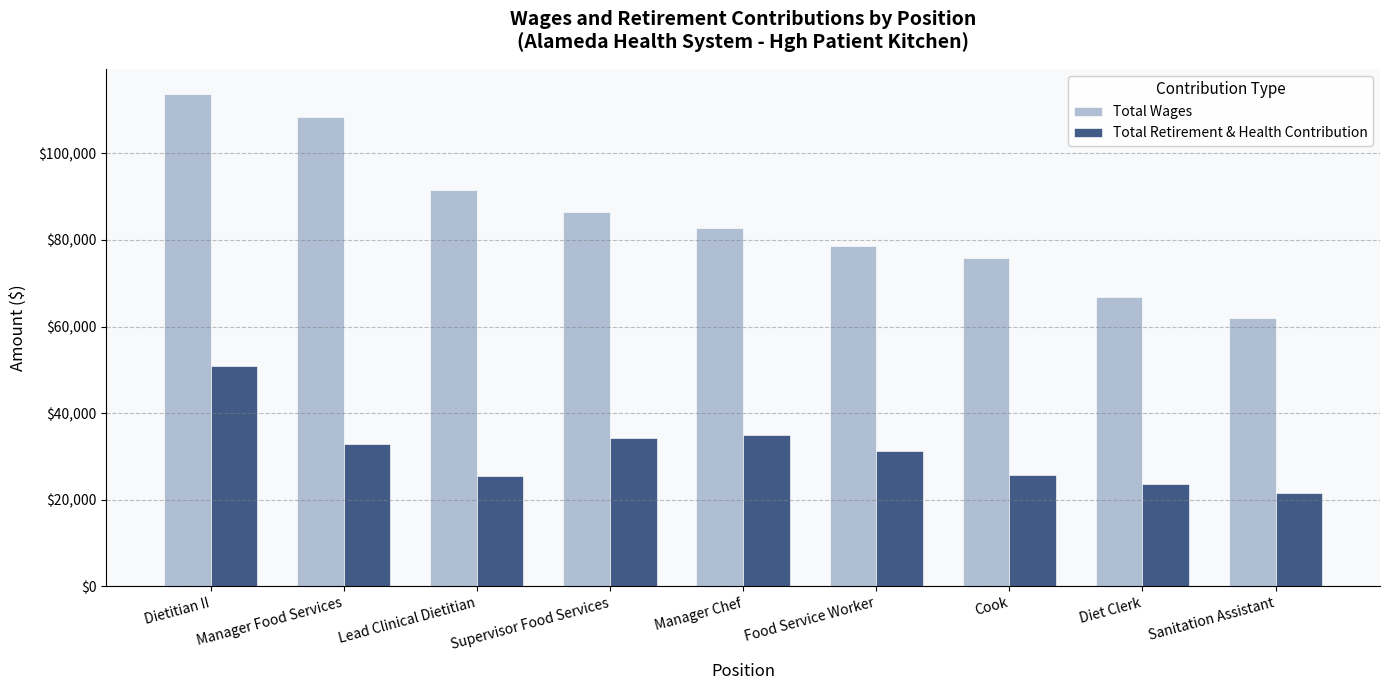

What is the difference between the second highest and minimum values in the Total Wages series?

46431